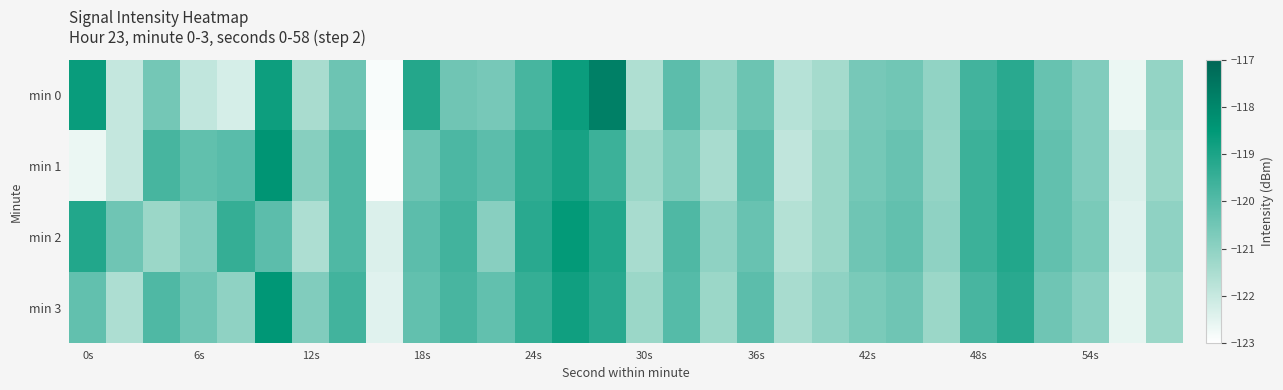

Rank the series by their maximum value, from lowest to highest.

min 2, min 3, min 1, min 0